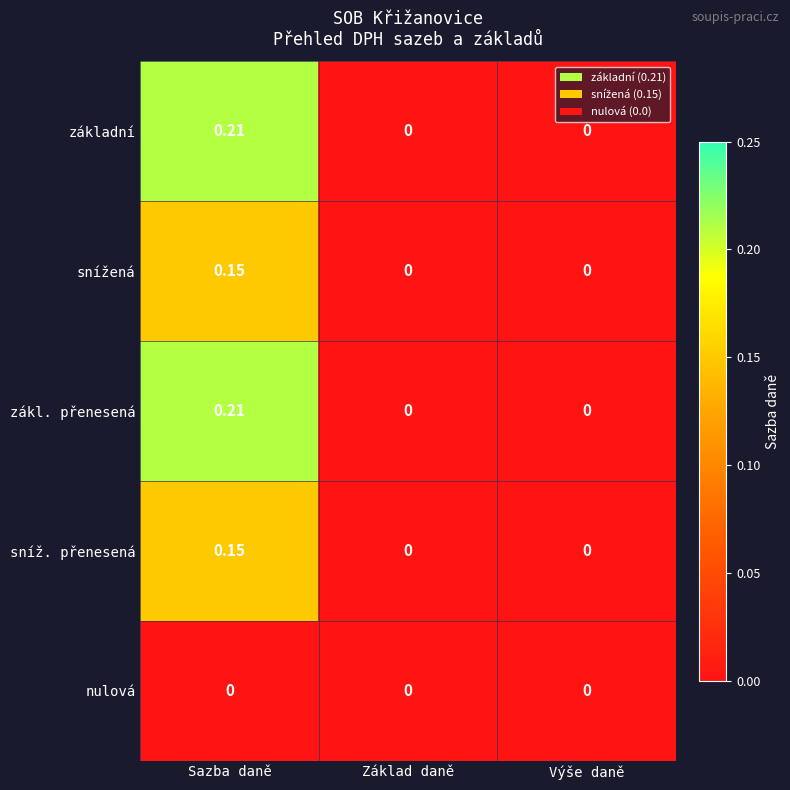

At which category is the sum across all series the highest?

Sazba daně